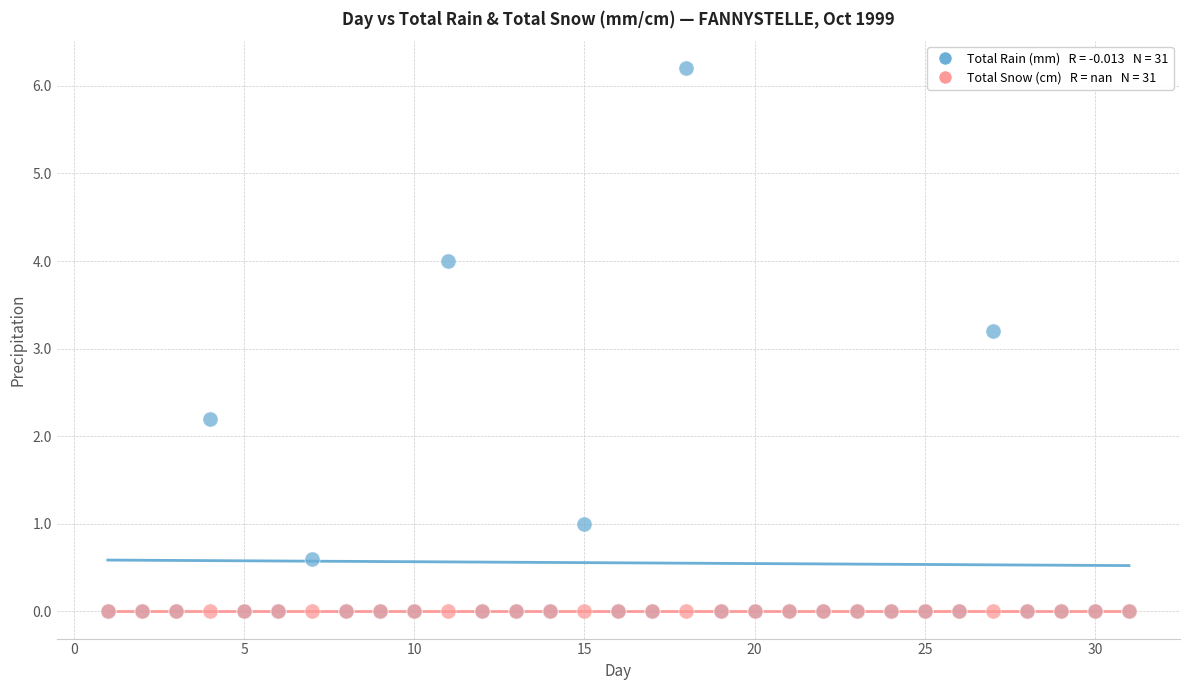

Across all series, what Y value is closest to 3?

3.2